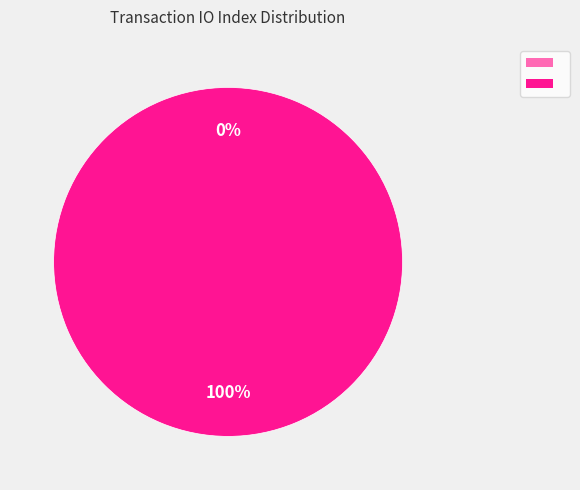

To the nearest percent, what is the difference between the Regular and Vote slice percentages?

100%